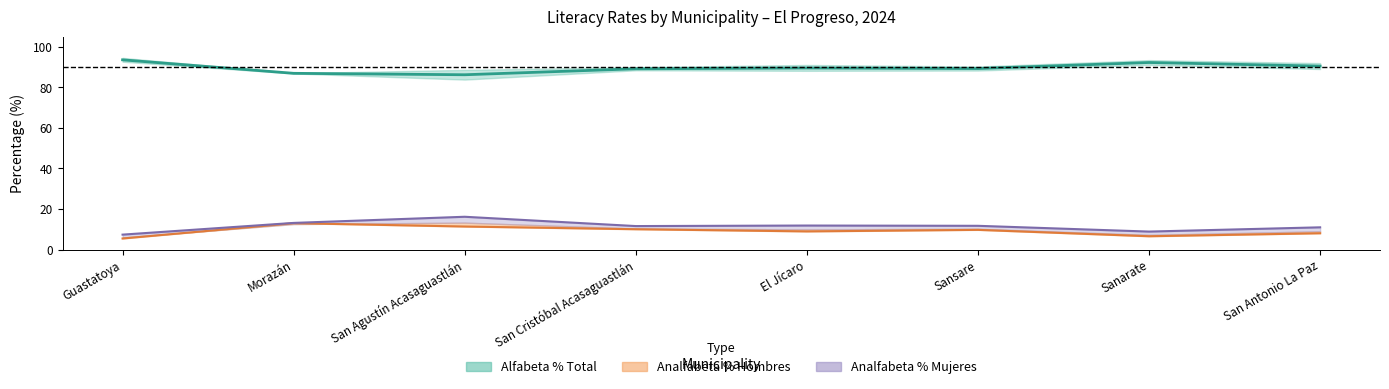

What is the label of the 1st point from the left?

Guastatoya